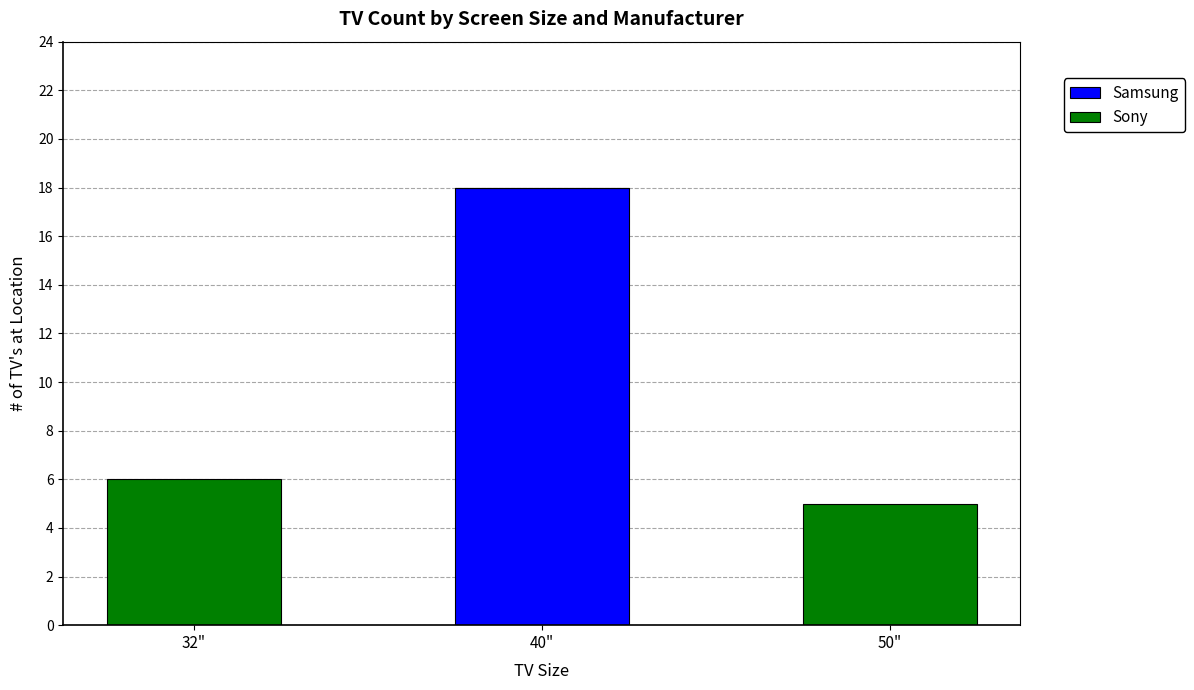

Which category has the highest value in the Samsung series?

40"